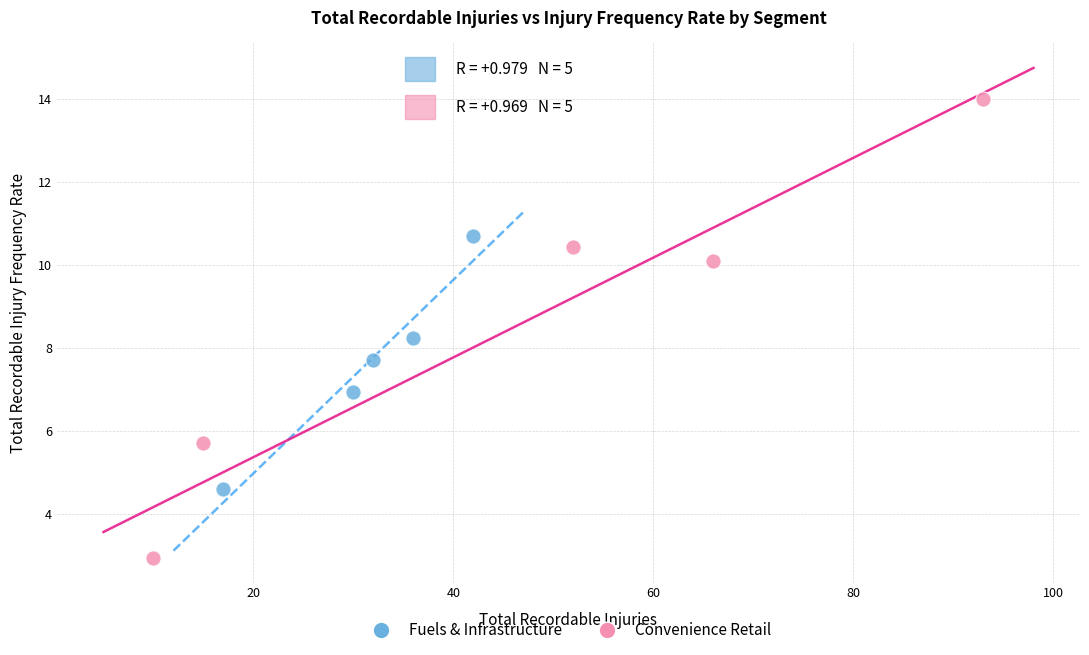

What are all the series names shown in the legend?

Fuels & Infrastructure, Convenience Retail